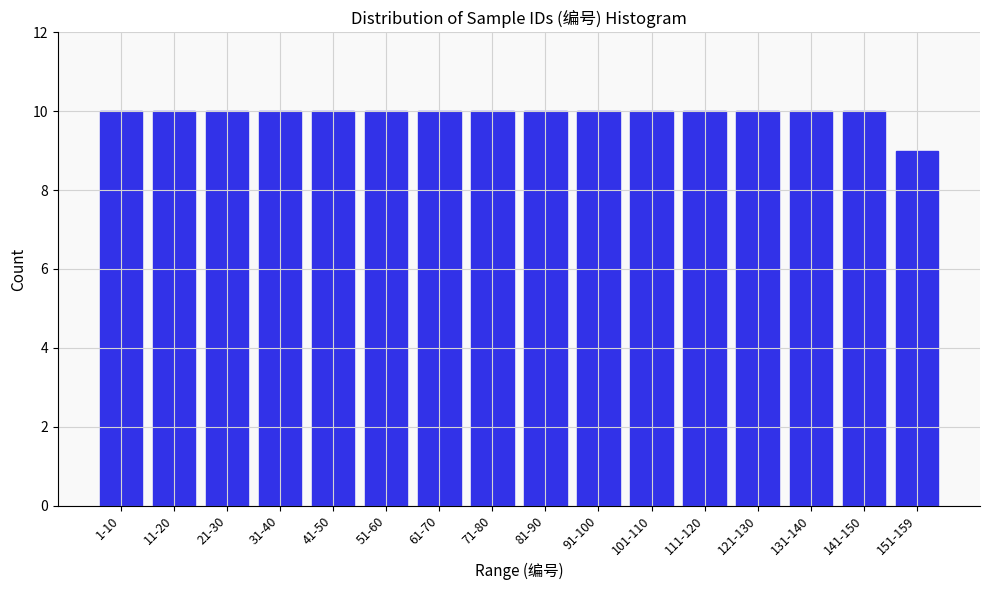

Reading left to right, what are all the values shown in this chart?

1-10=10	11-20=10	21-30=10	31-40=10	41-50=10	51-60=10	61-70=10	71-80=10	81-90=10	91-100=10	101-110=10	111-120=10	121-130=10	131-140=10	141-150=10	151-159=9